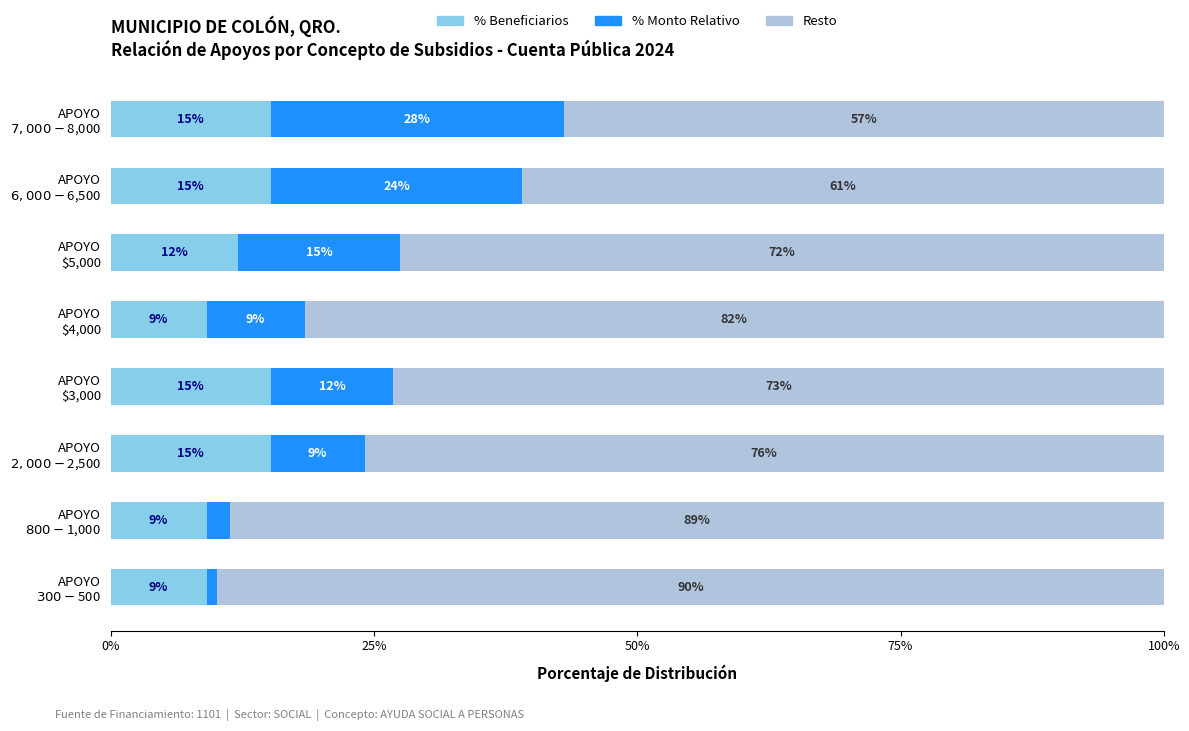

Where is % Monto Relativo nearest to the value 14?

APOYO $5,000